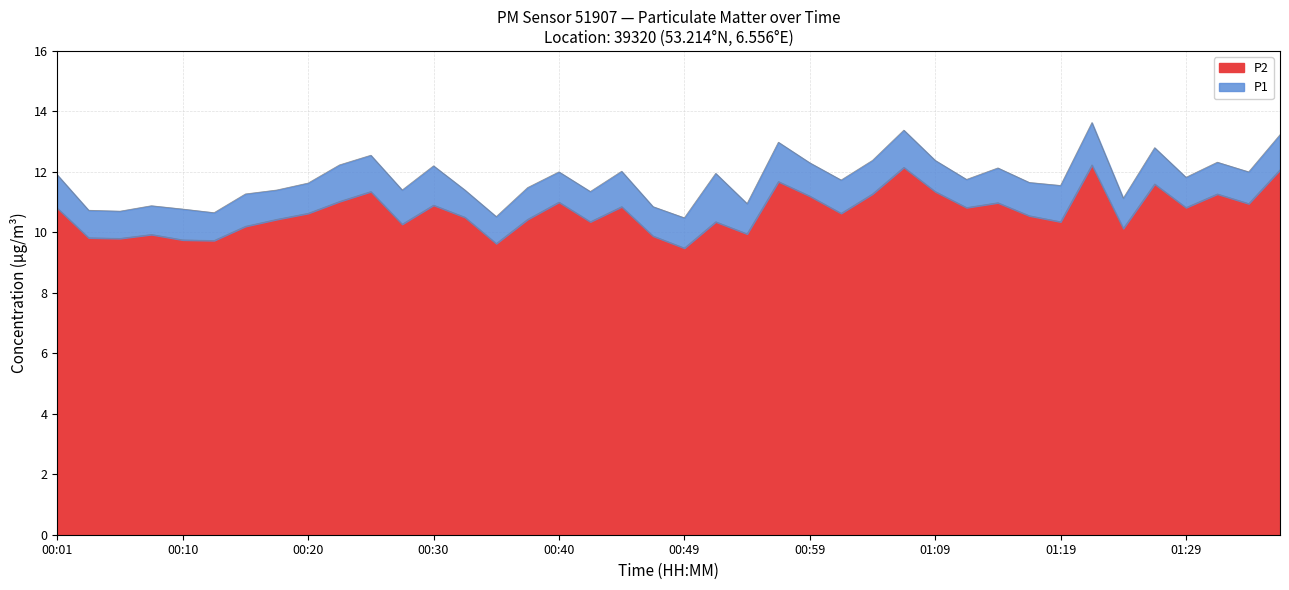

At which category is the sum across all series the highest?

01:21